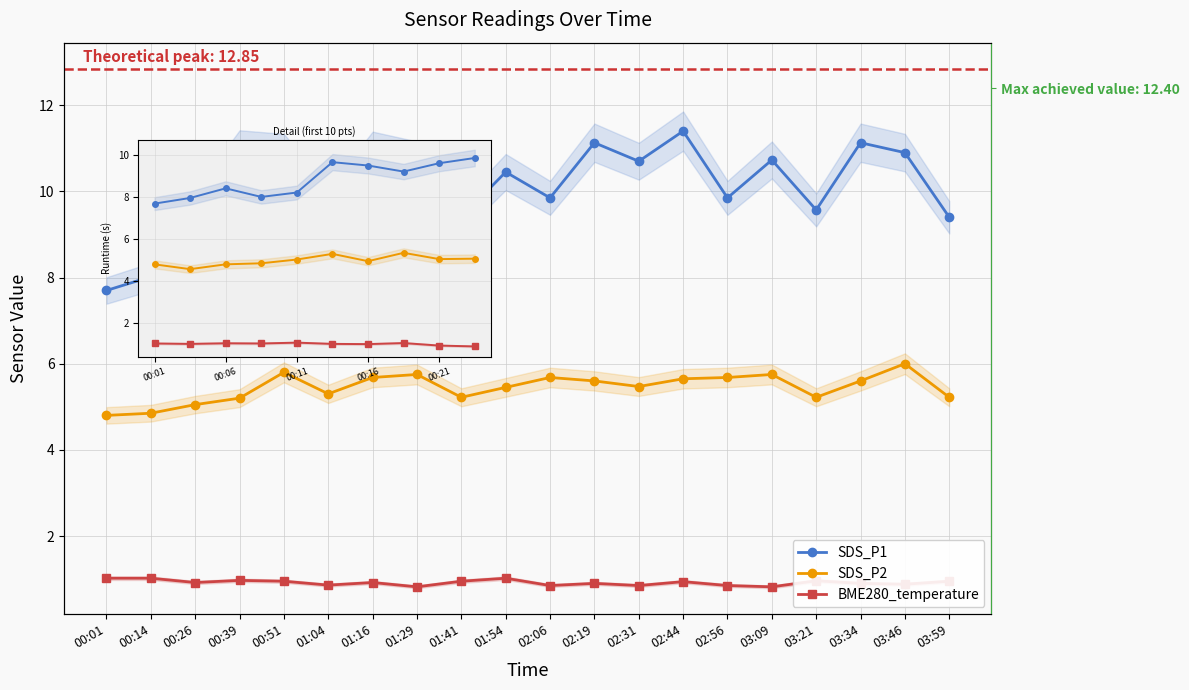

Reading right to left, extract all data points from this chart.

SDS_P1: 9.4	10.9	11.1	9.6	10.7	9.8	11.4	10.7	11.1	9.8	10.4	9.4	10.7	10.9	9.7	10.9	11.0	9.6	8.0	7.7
SDS_P2: 5.2	6.0	5.6	5.2	5.8	5.7	5.7	5.5	5.6	5.7	5.5	5.2	5.8	5.7	5.3	5.8	5.2	5.0	4.8	4.8
BME280_temperature: 0.9	0.9	0.9	1.0	0.8	0.8	0.9	0.8	0.9	0.8	1.0	0.9	0.8	0.9	0.9	0.9	1.0	0.9	1.0	1.0